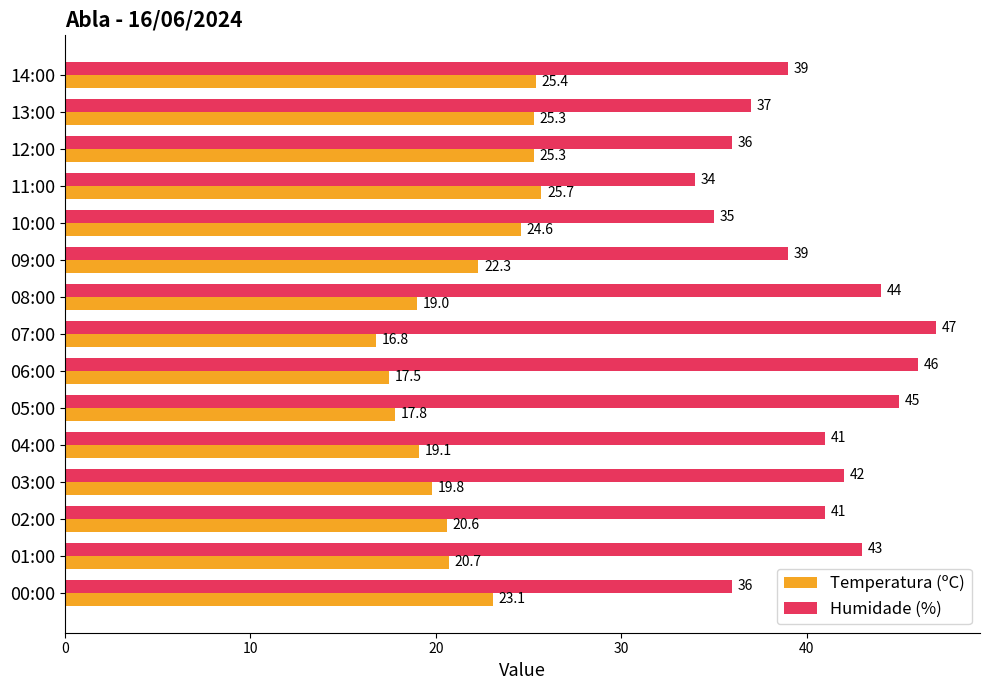

What is the average value of the Humidade (%) series?

40.3